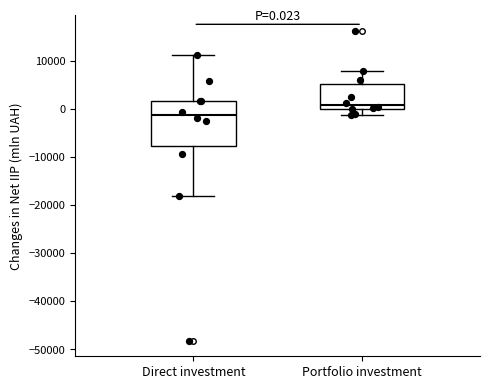

Comparing the boxes themselves (not the whiskers), which one is the tallest?

Direct investment